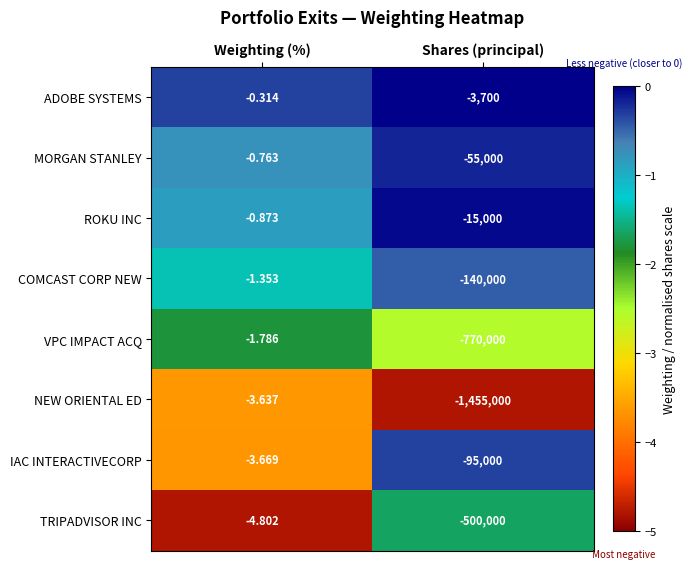

What is the total value across all series at Weighting (%)?

-17.2